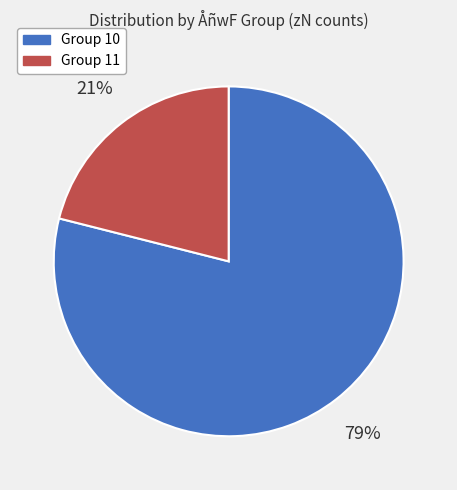

Do Group 10 and Group 11 together represent more than half of the pie?

Yes